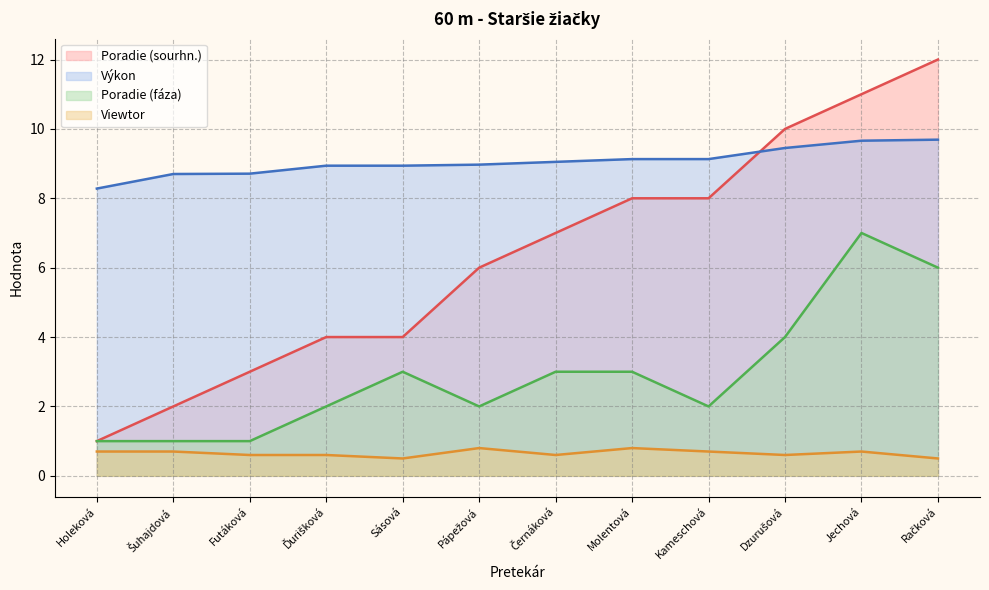

The value of Viewtor at Kameschová is 1.1. True or false?

False